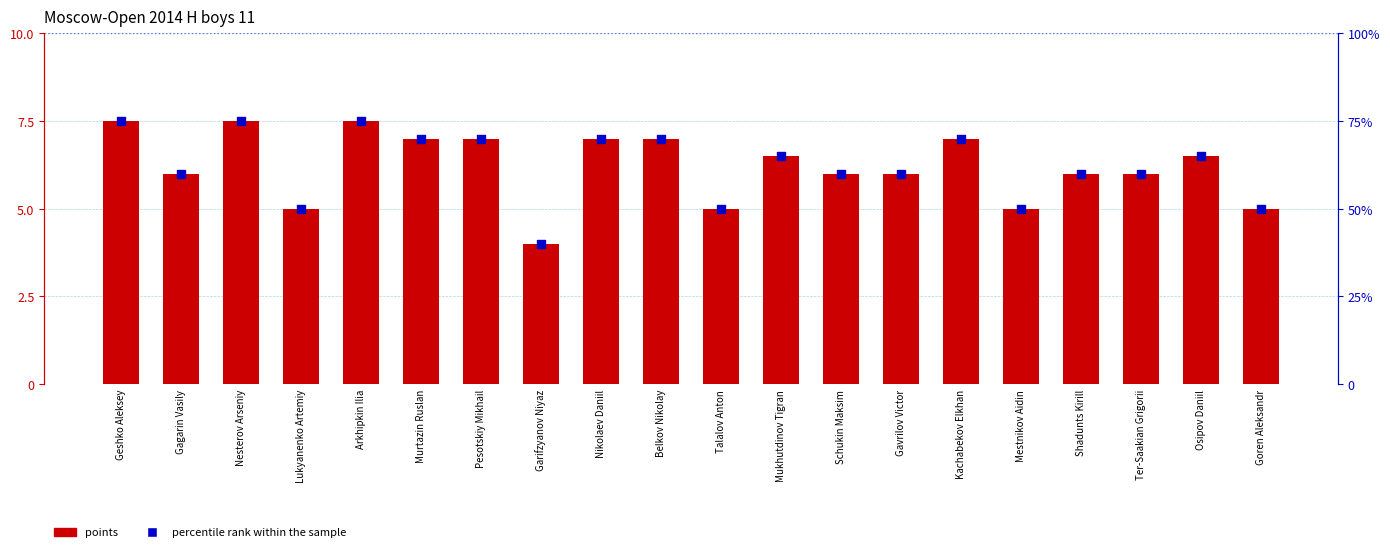

Is the value of points at Gagarin Vasily greater than the value of percentile rank within the sample at Goren Aleksandr?

No